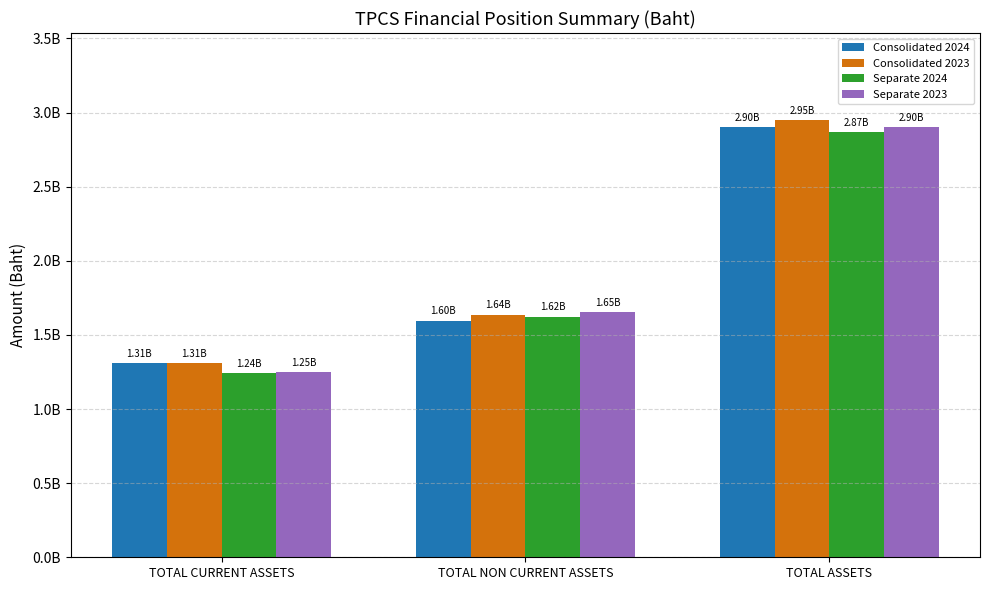

Is it true that Separate 2024 equals 733539051 at TOTAL CURRENT ASSETS?

False